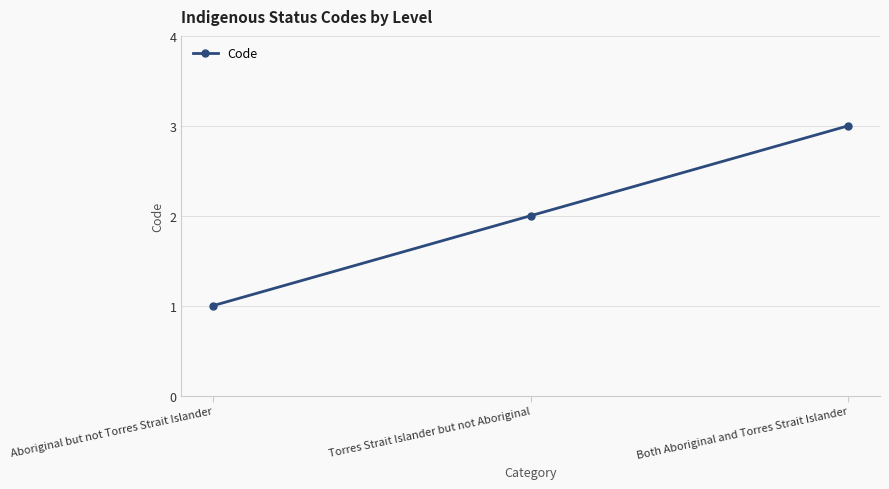

List the labels in order of value, smallest first.

Aboriginal but not Torres Strait Islander, Torres Strait Islander but not Aboriginal, Both Aboriginal and Torres Strait Islander